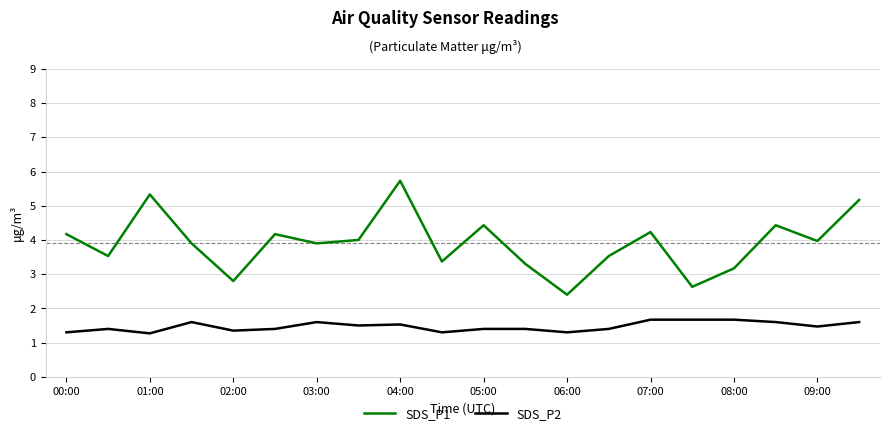

True or false: SDS_P2 and SDS_P1 intersect in this chart.

False